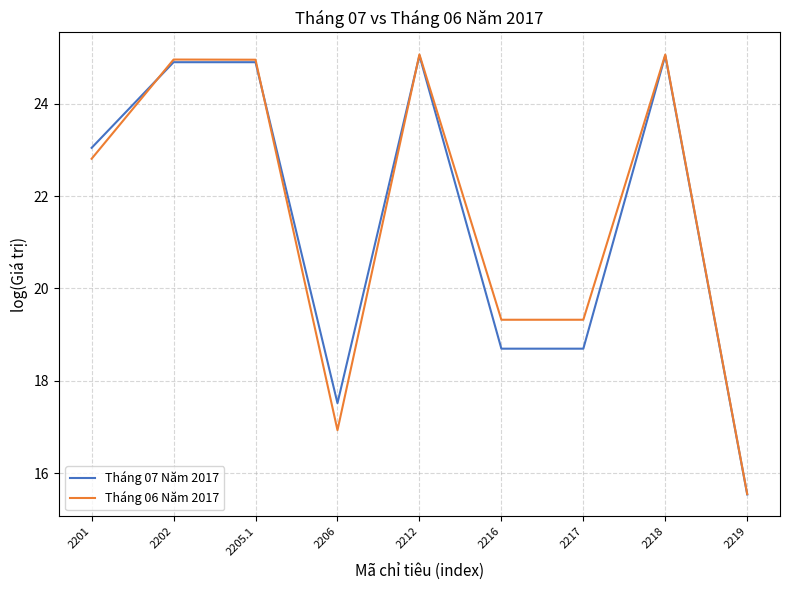

Reading left to right, extract all data points from this chart.

Tháng 07 Năm 2017: 23.0	24.9	24.9	17.5	25.0	18.7	18.7	25.0	15.5
Tháng 06 Năm 2017: 22.8	25.0	25.0	16.9	25.1	19.3	19.3	25.1	15.6